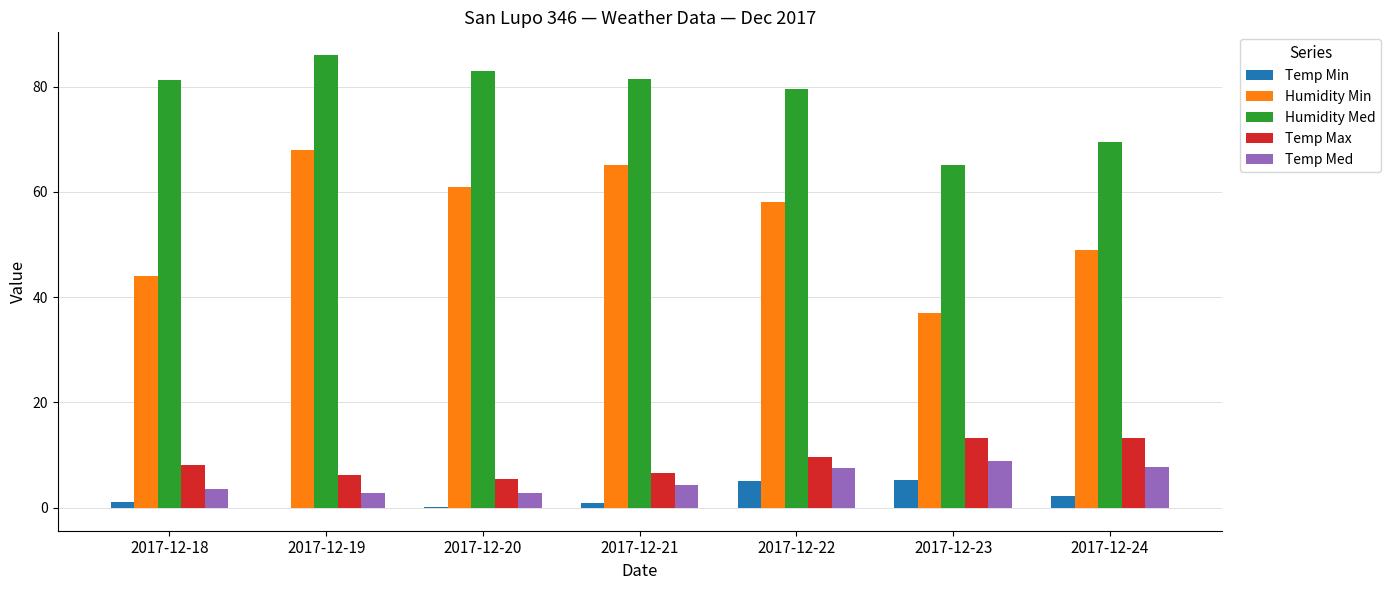

What is the sum of the Temp Max values at 2017-12-23 and 2017-12-22?

22.9